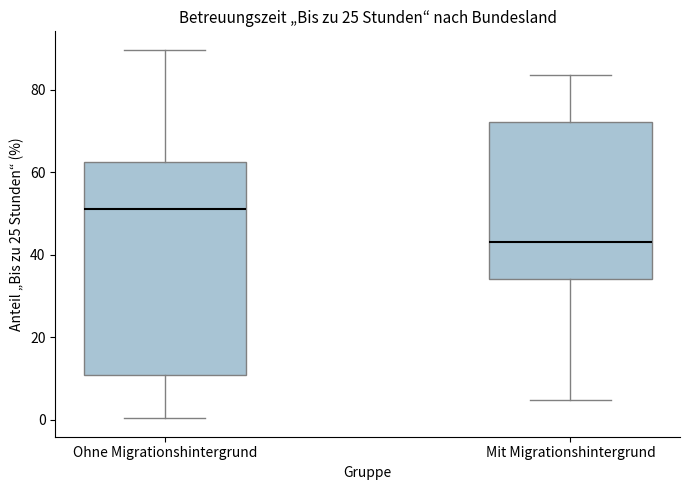

Comparing the boxes themselves (not the whiskers), which one is the tallest?

Ohne Migrationshintergrund